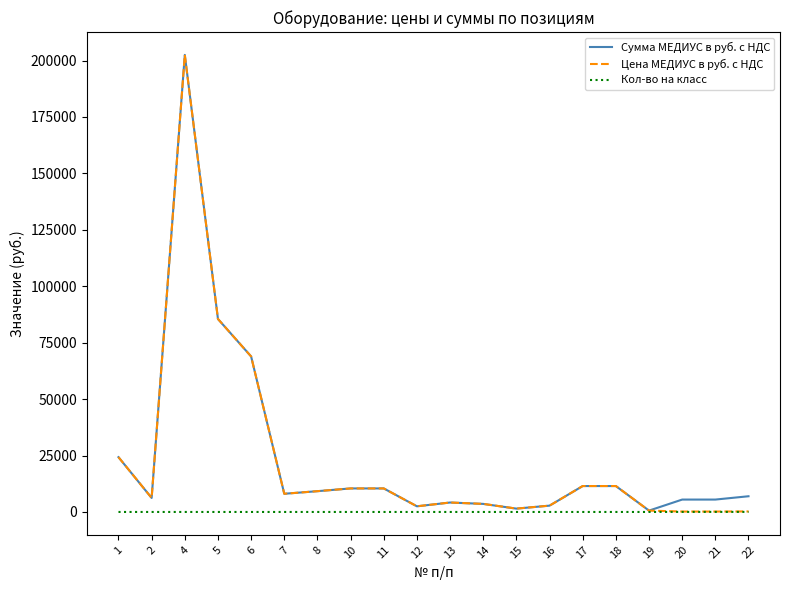

Is the value of Сумма МЕДИУС в руб. с НДС at 18 greater than the value of Кол-во на класс at 5?

Yes